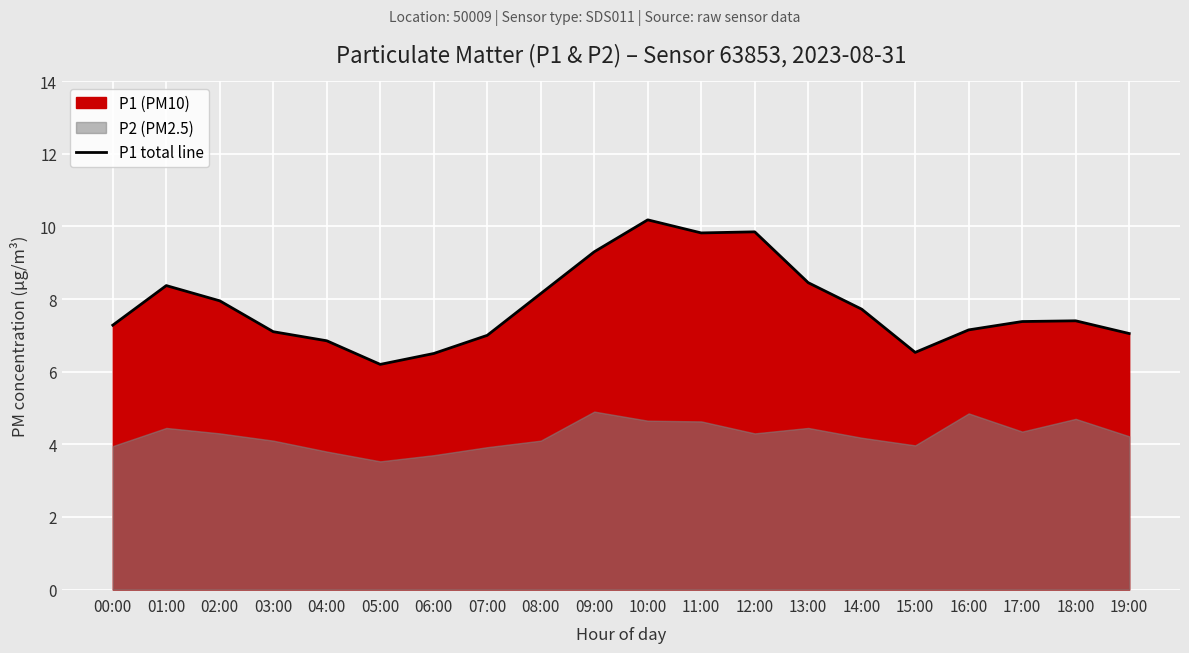

The chart shows a value of 9.1 at 15:00. True or false?

False